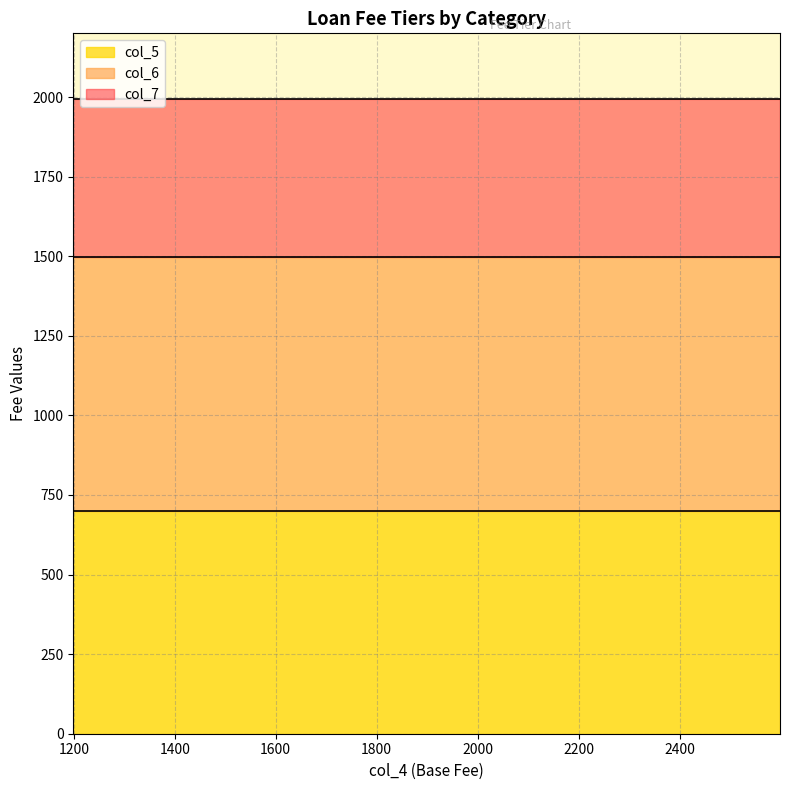

Rank the series at 1199 from highest to lowest value.

col_7, col_6, col_5